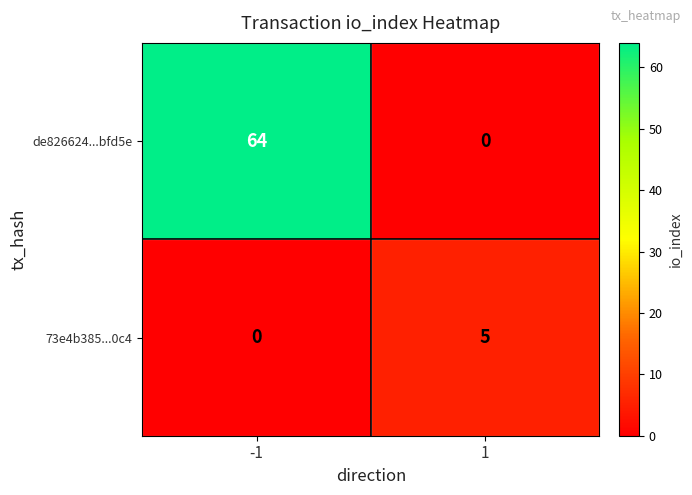

How many distinct data groups are displayed?

2